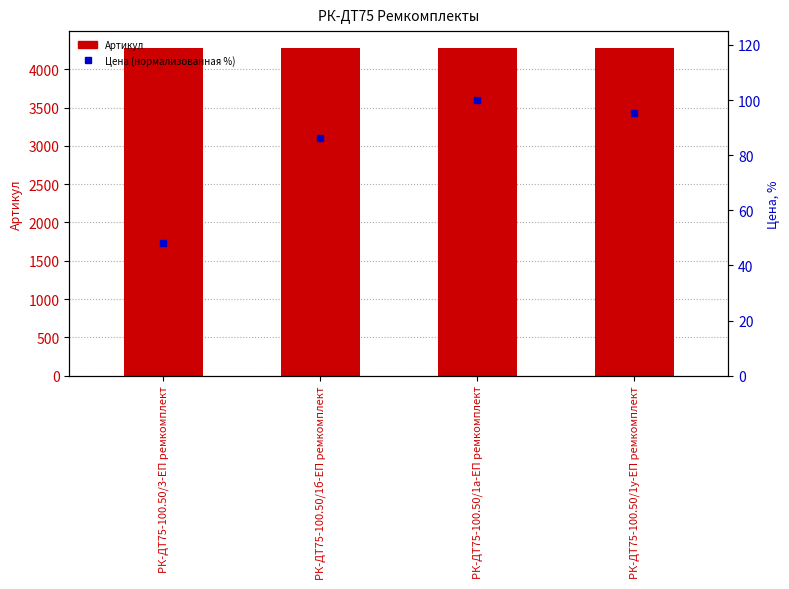

At which category does the chart reach its peak across all series?

РК-ДТ75-100.50/1у-ЕП ремкомплект